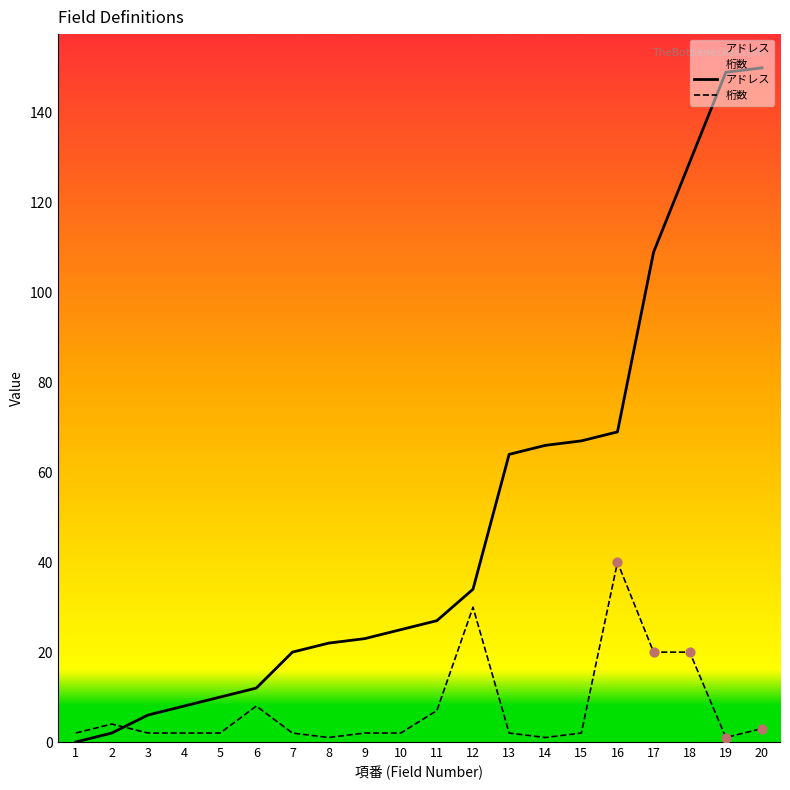

What is the total value across all series at 11?

34